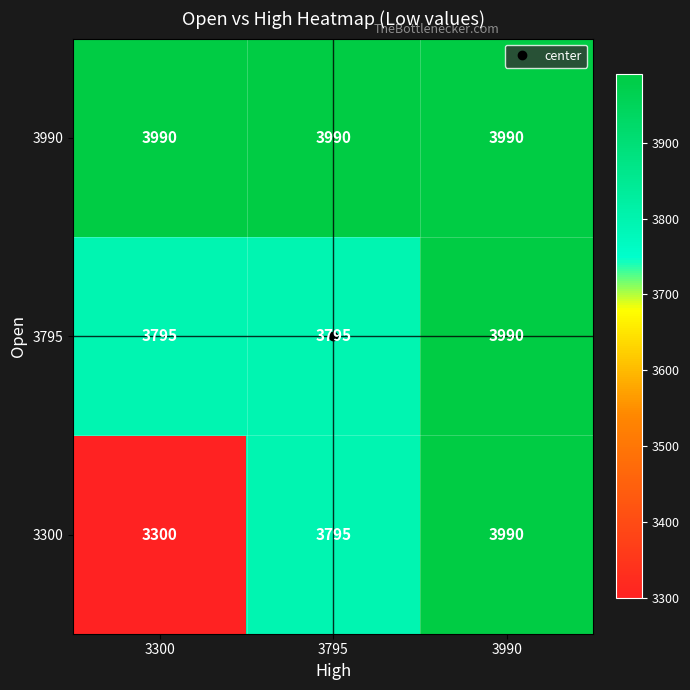

Which series has the largest total across all categories?

3990